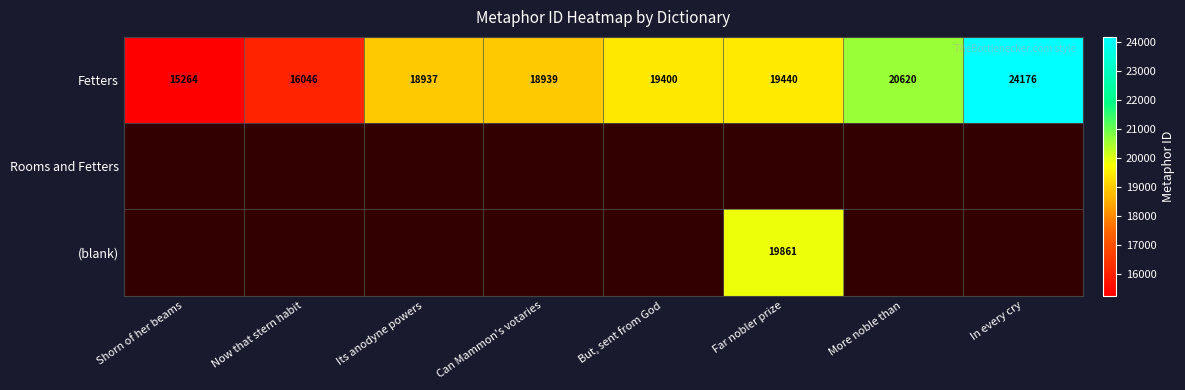

What is the difference between the maximum and minimum values in the Fetters series?

8912